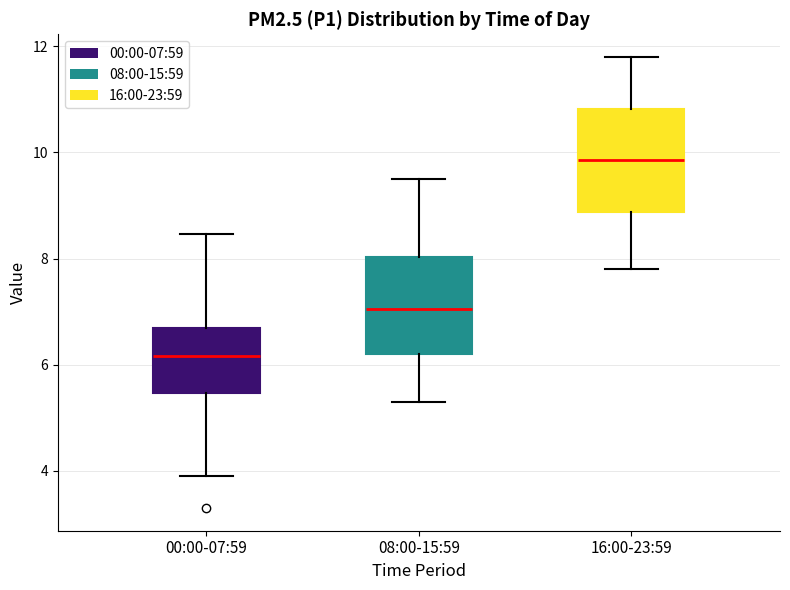

Which box's median line is the highest?

16:00-23:59